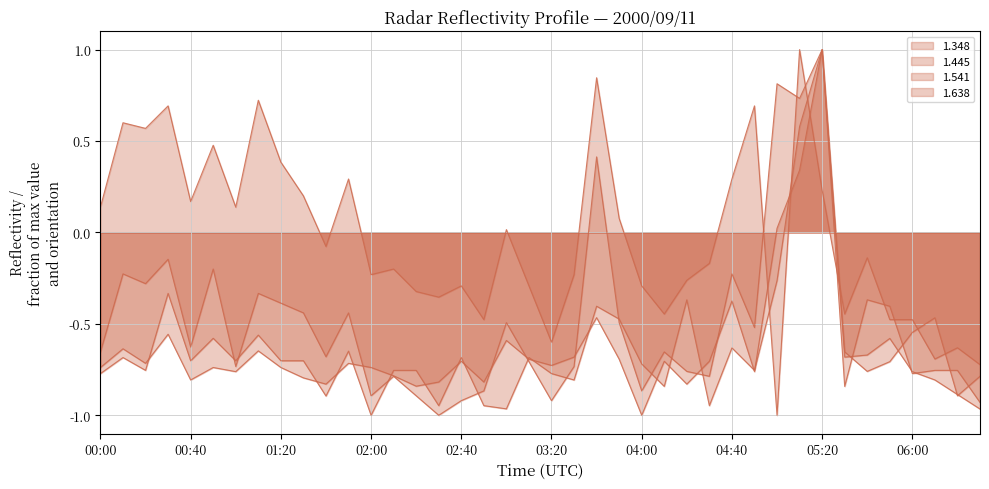

What is the approximate value of 1.638 at 01:20?

-0.7